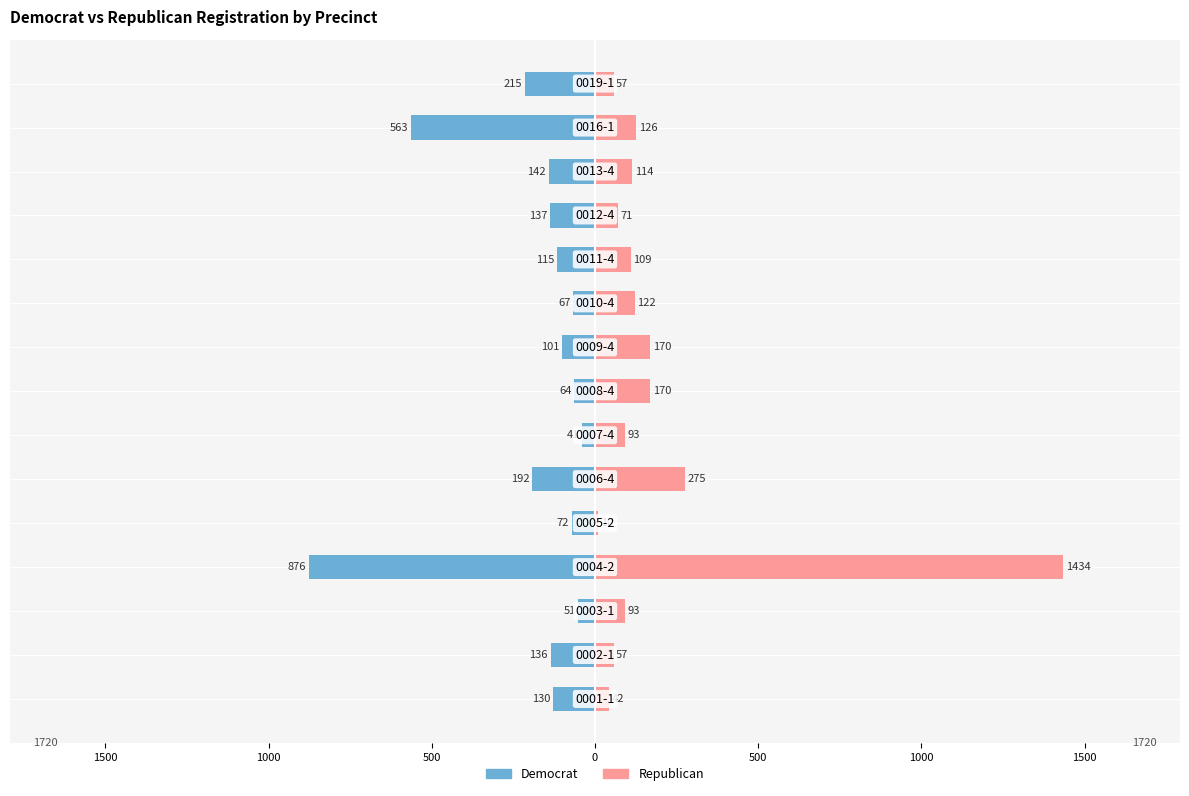

Which series has the widest spread of values?

Republican